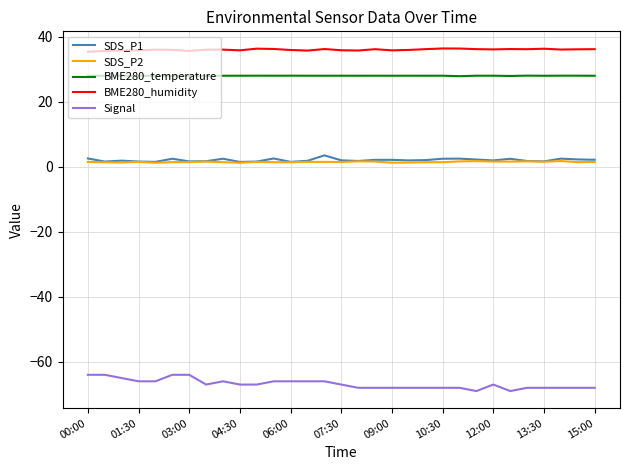

True or false: BME280_temperature and SDS_P1 intersect in this chart.

False